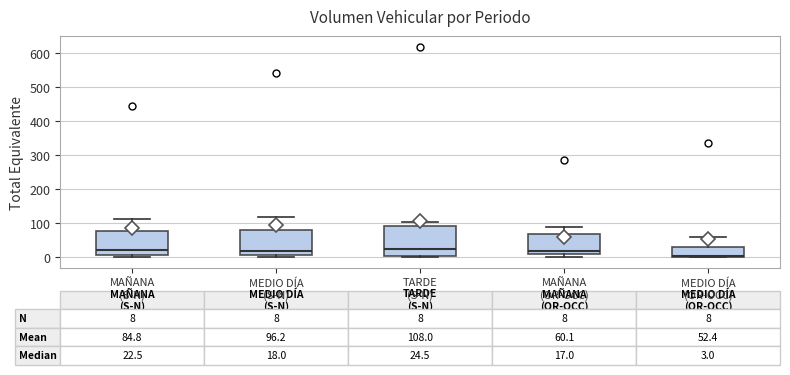

Comparing the boxes themselves (not the whiskers), which one is the tallest?

TARDE (S-N)